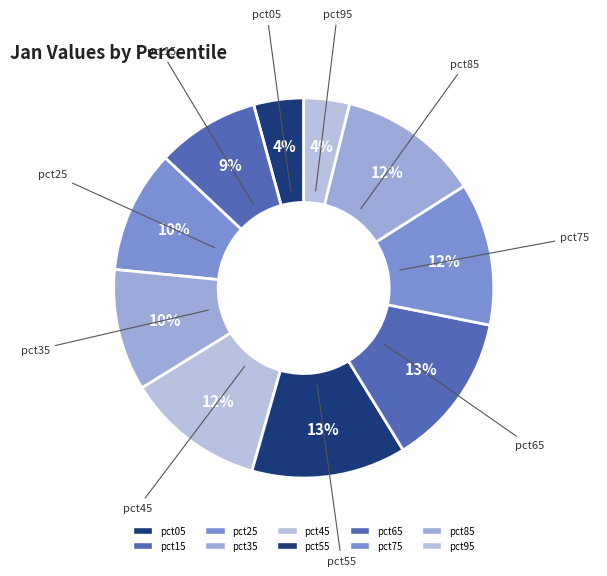

Is there any slice that represents more than half of the pie?

No